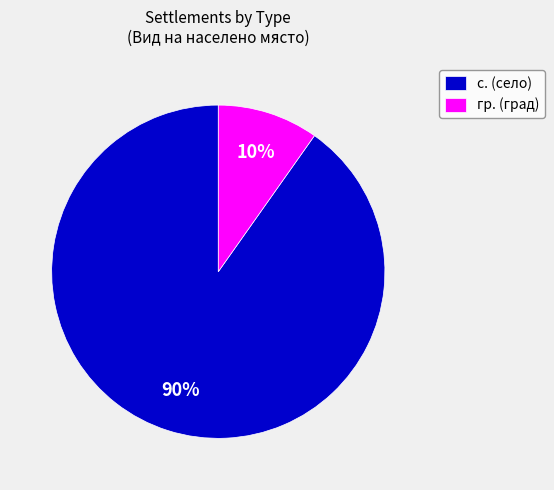

What is the smallest slice in the pie chart?

гр.